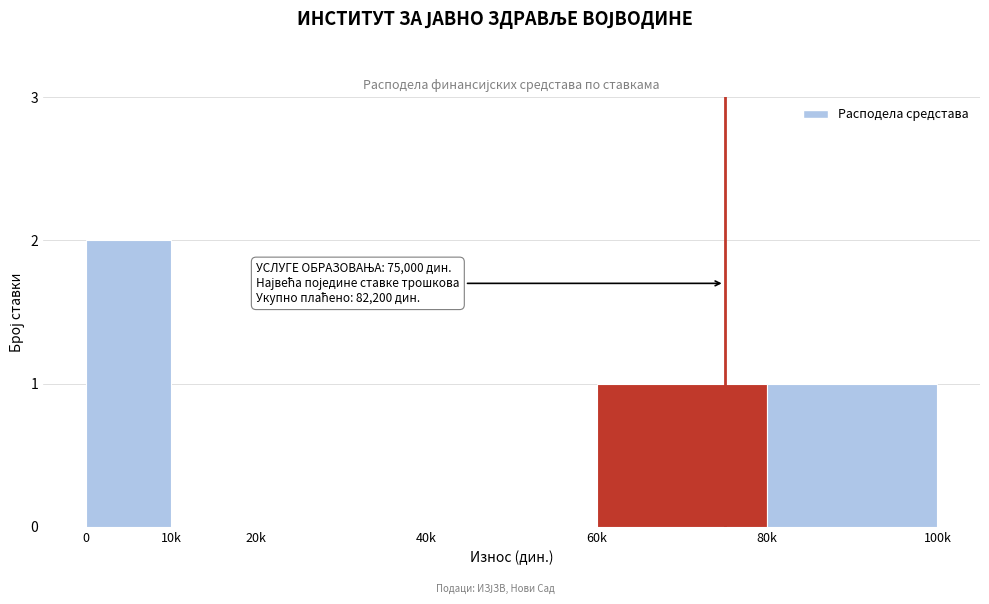

Reading right to left, what are all the values shown in this chart?

80k=1	60k=1	40k=0	20k=0	10k=0	0=2